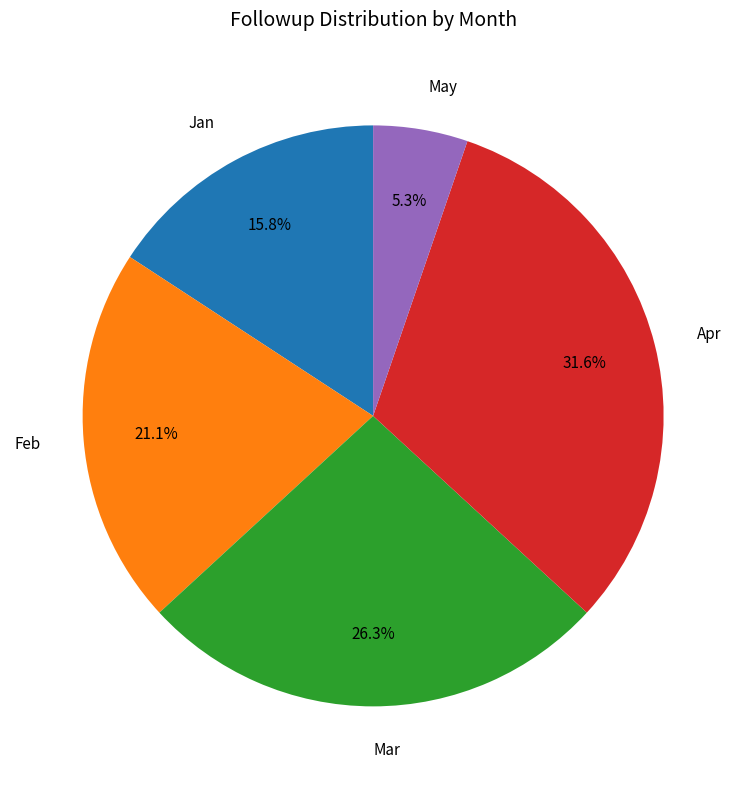

To the nearest percent, what portion does Apr represent?

32%